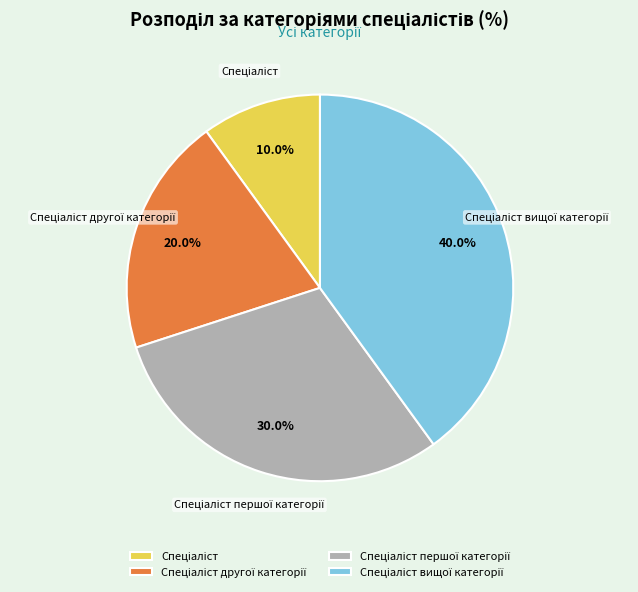

Is there any slice that represents more than half of the pie?

No